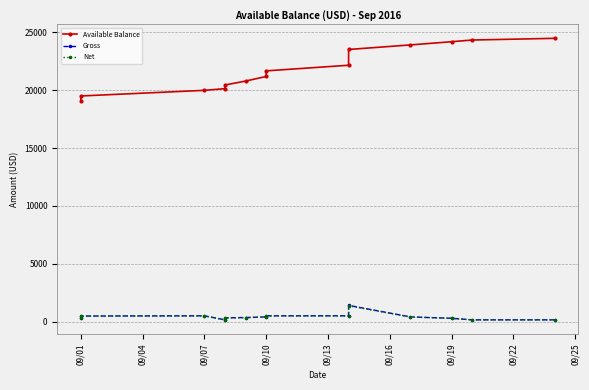

Count the number of data series in this chart.

3